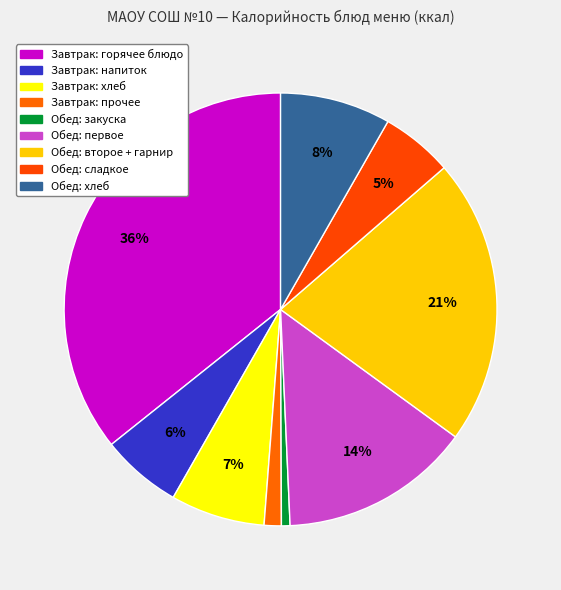

How many segments does this pie chart have?

9